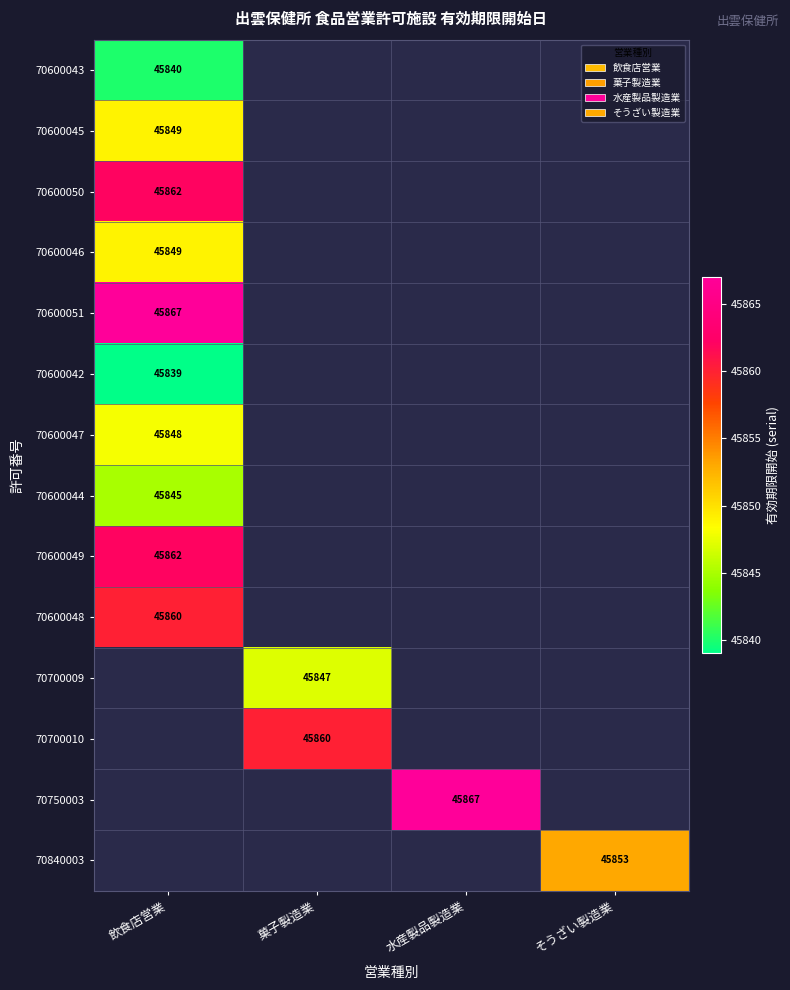

The value of 70600044 at 飲食店営業 is 45845. True or false?

True